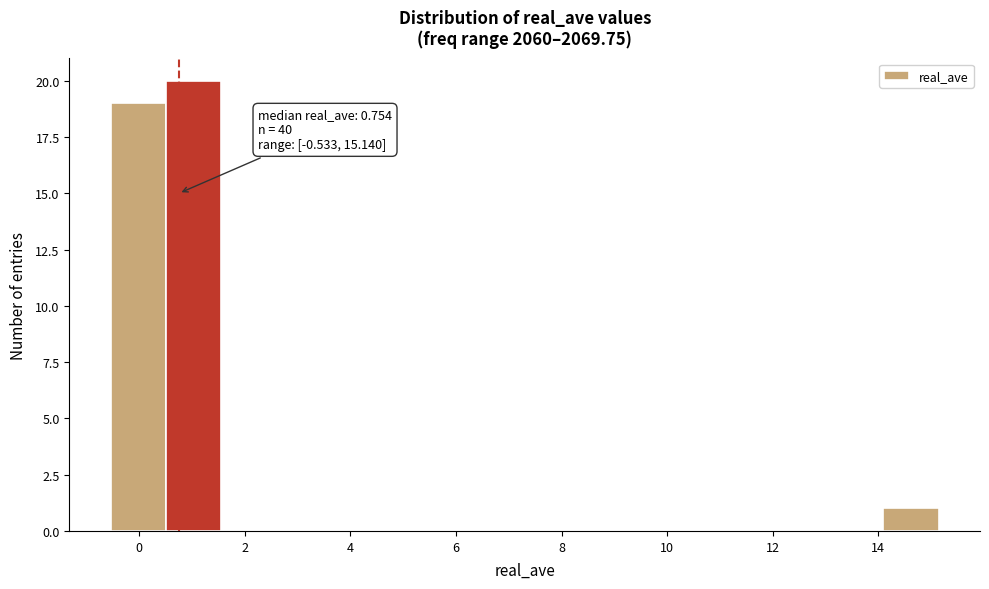

Which range on the x-axis has the tallest bar?

0.6 to 1.6